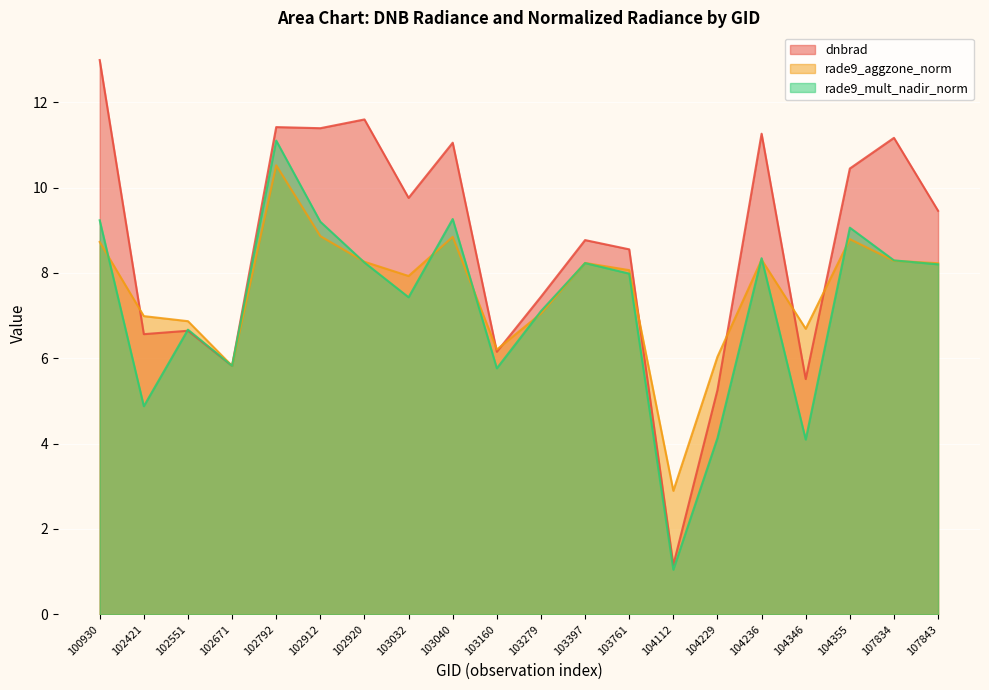

Which category has the lowest value in the rade9_aggzone_norm series?

104112